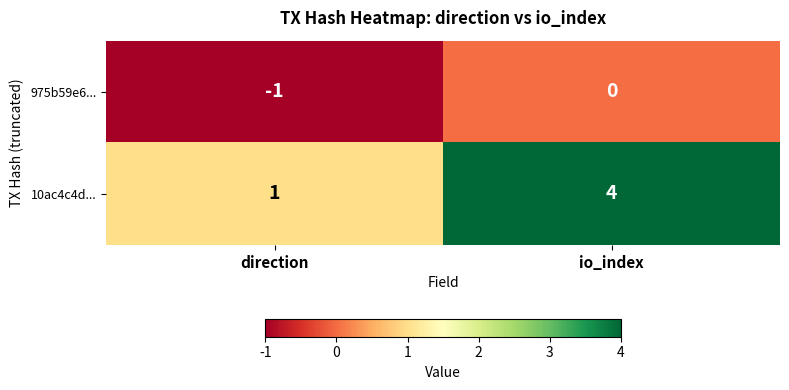

Read the 10ac4c4d... value at io_index.

4